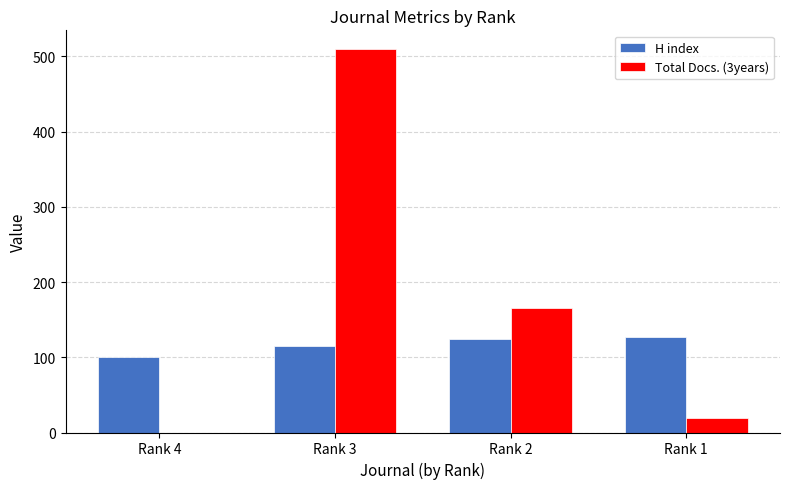

What is the average value of the Total Docs. (3years) series?

173